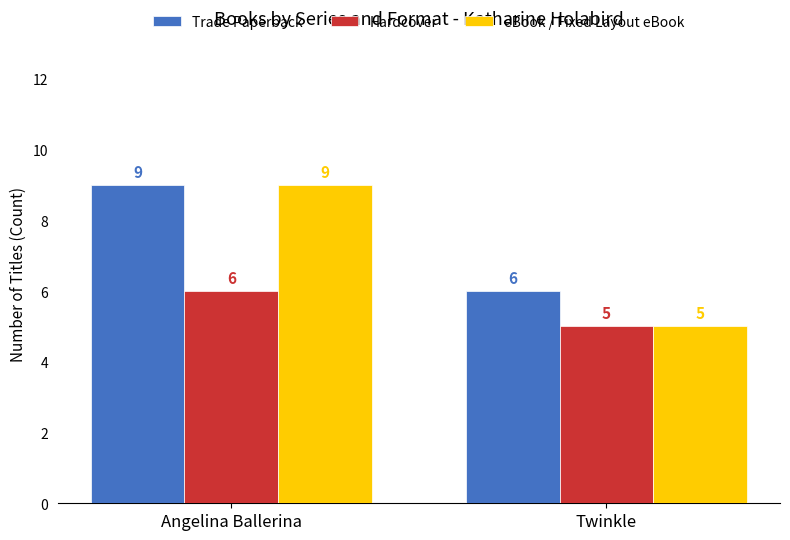

What are all the series names shown in the legend?

Trade Paperback, Hardcover, eBook / Fixed Layout eBook